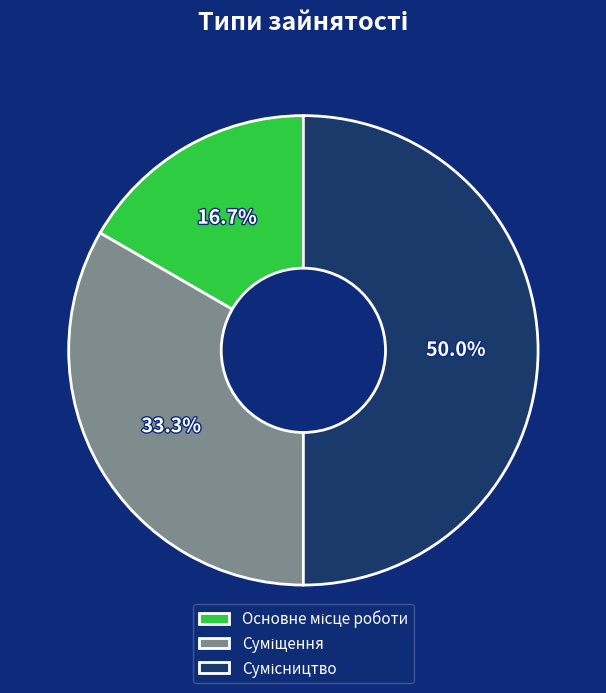

To the nearest percent, what is the average slice percentage?

33%